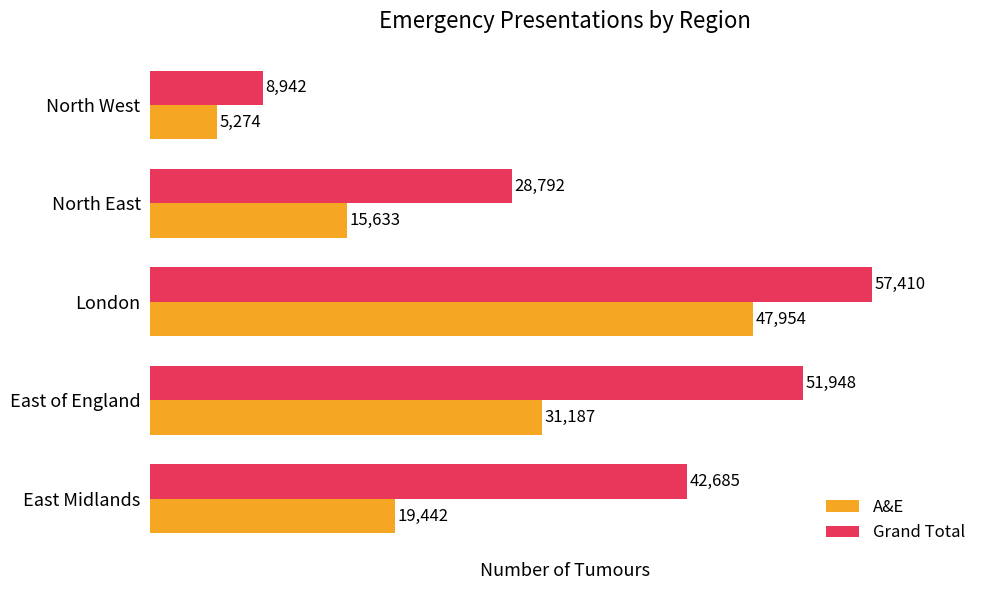

What is the approximate value of A&E at London, to the nearest 100?

48000